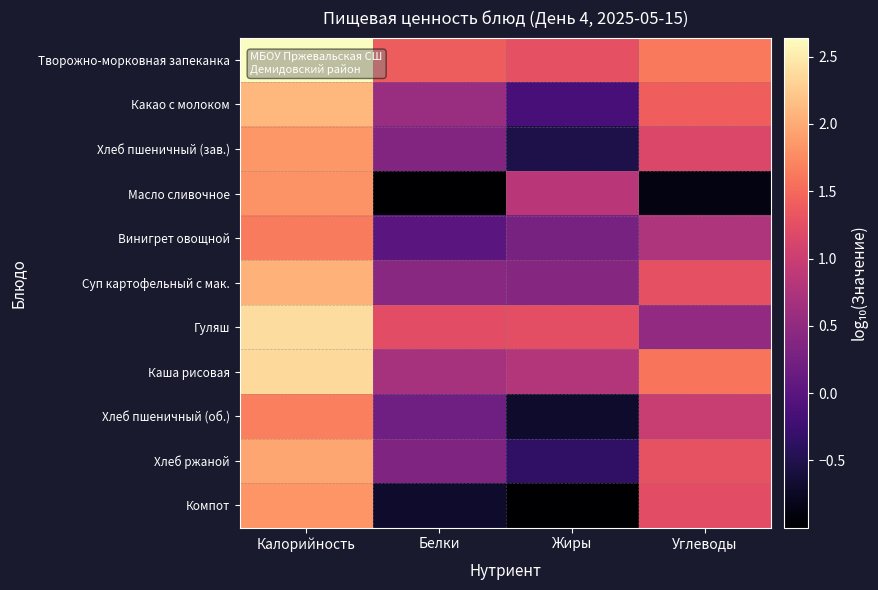

List the series in order of their peak value, highest first.

Творожно-морковная запеканка, Гуляш, Каша рисовая, Какао с молоком, Суп картофельный с мак., Хлеб ржаной, Хлеб пшеничный (зав.), Компот, Масло сливочное, Хлеб пшеничный (об.), Винигрет овощной